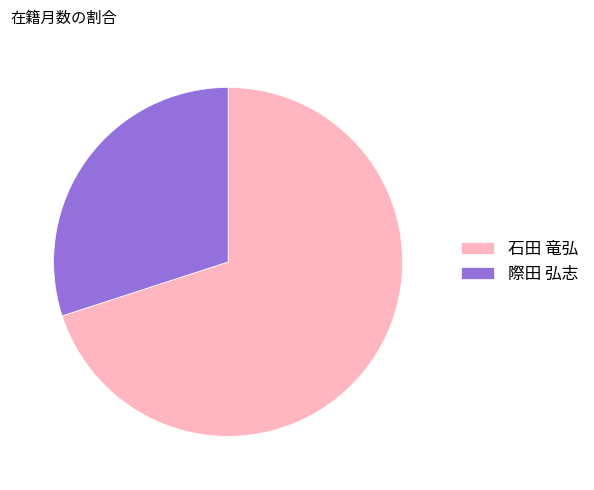

Rank the categories by value from highest to lowest.

石田 竜弘, 際田 弘志